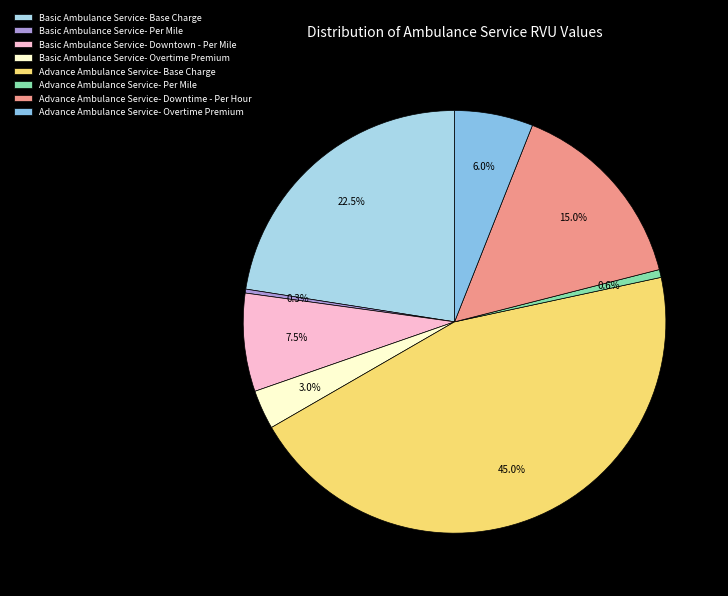

To the nearest percent, what is the average slice percentage?

12%